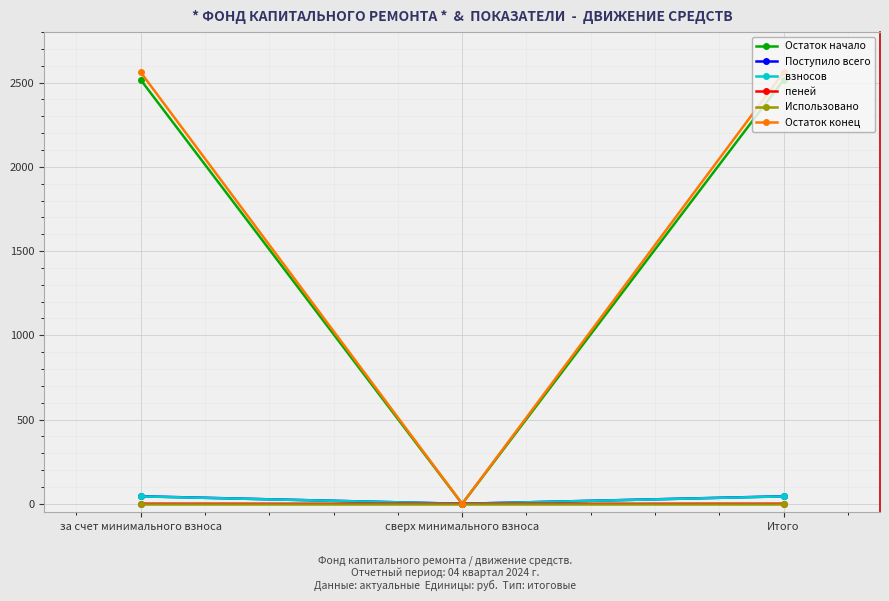

How many values in the Остаток начало series are below 2515?

1